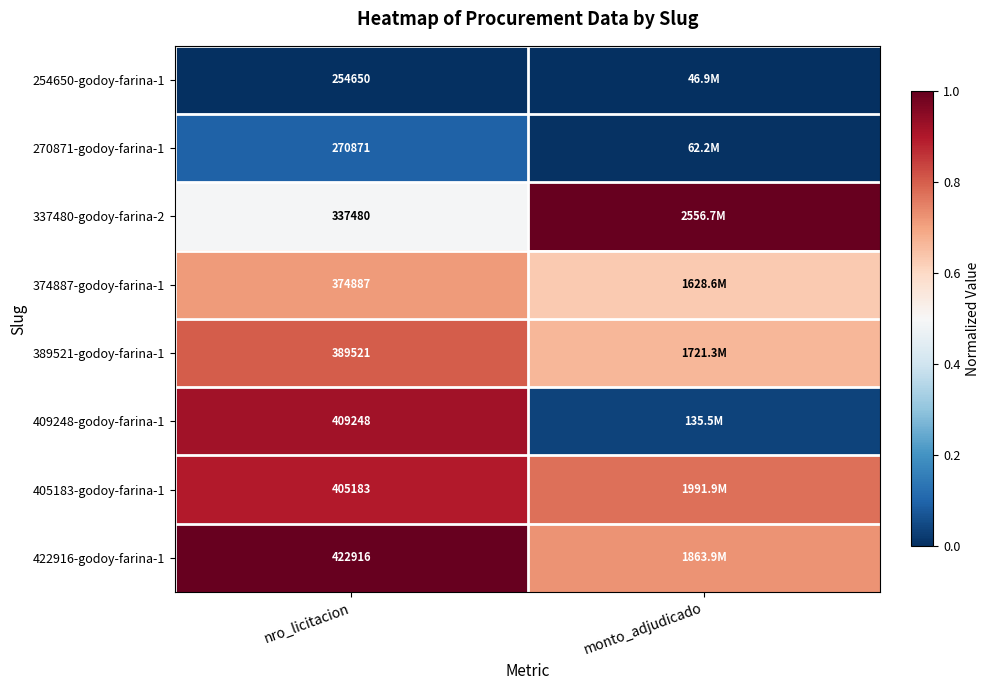

At how many categories does at least one series exceed 0?

2